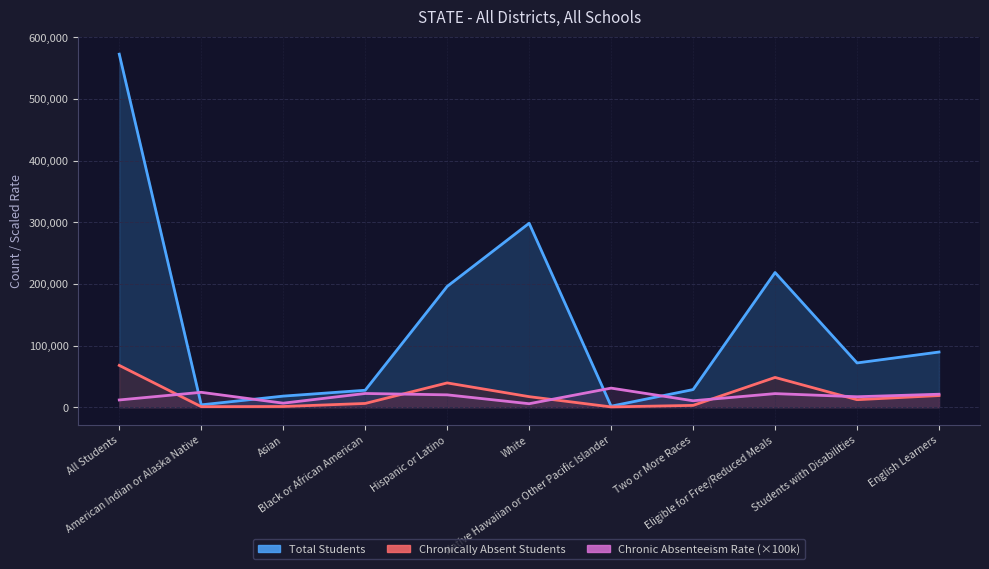

What is the label of the 3rd point from the right?

Eligible for Free/Reduced Meals